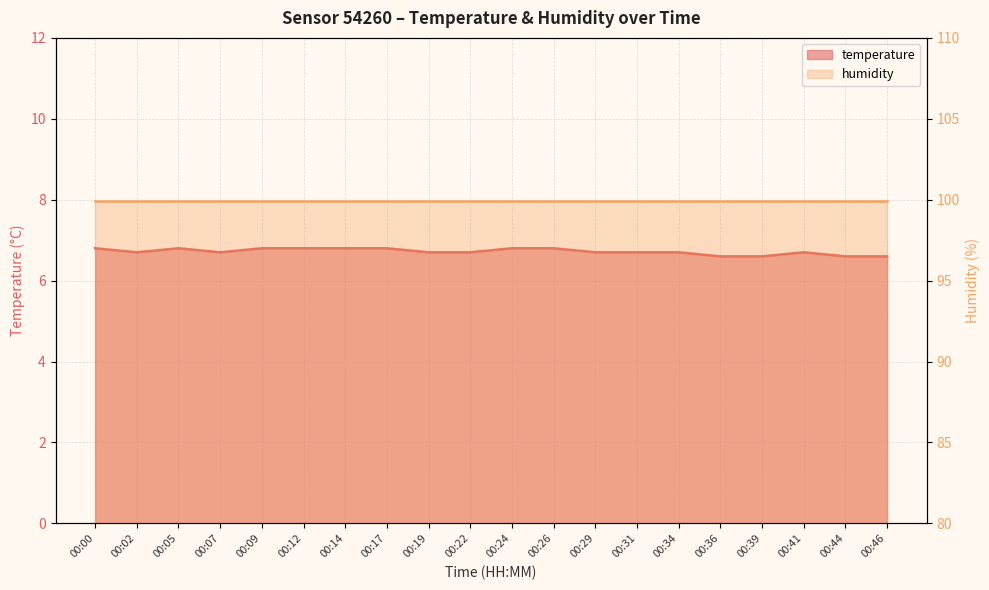

How many data points does each series have?

20